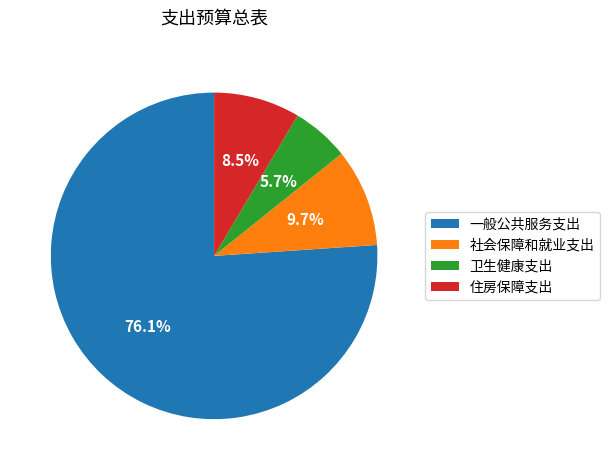

Rank the categories by value from lowest to highest.

卫生健康支出, 住房保障支出, 社会保障和就业支出, 一般公共服务支出